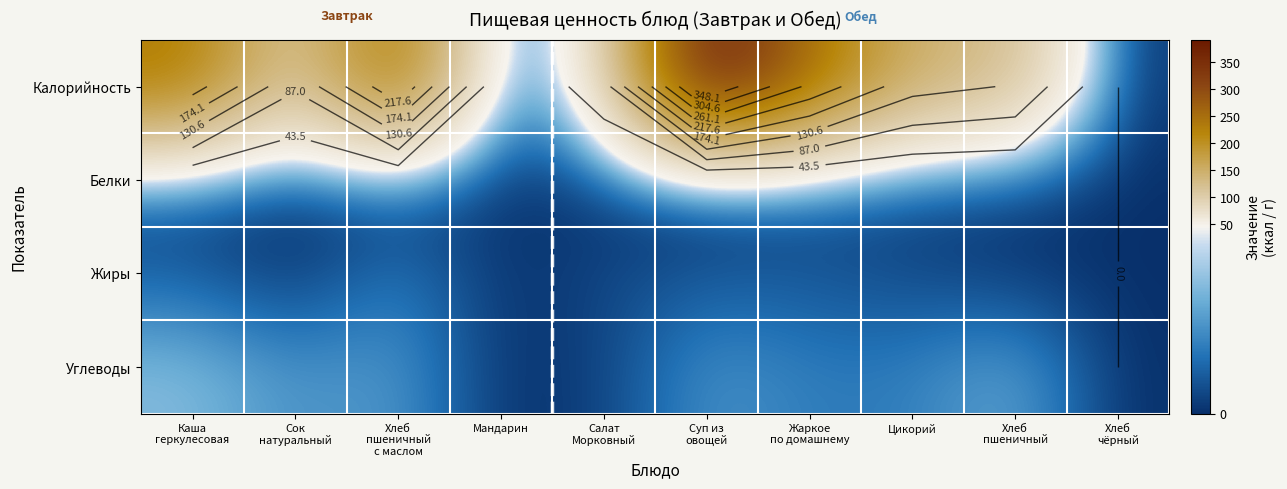

What is the greatest value displayed?

391.7